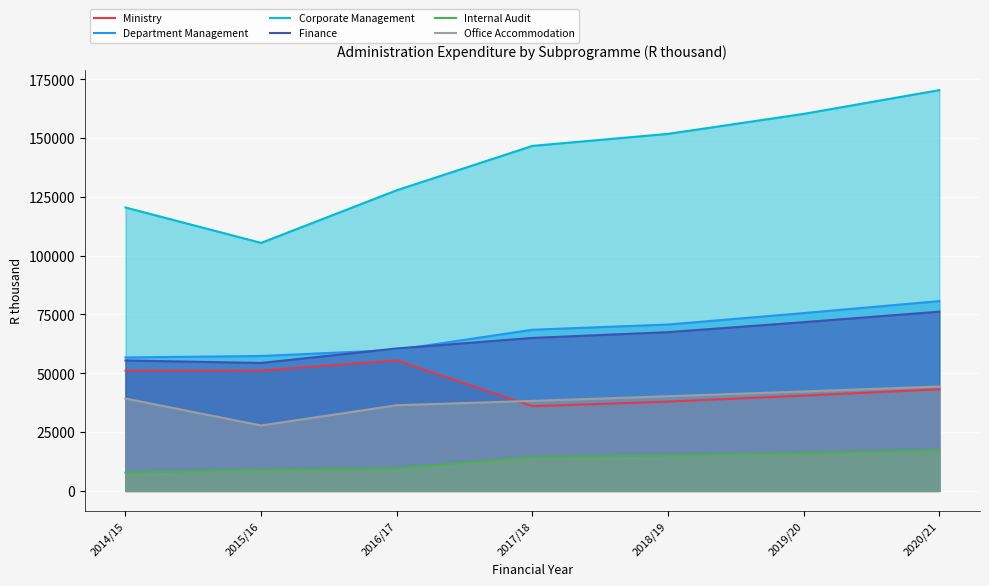

Where does the Department Management series first go above 68504?

2018/19